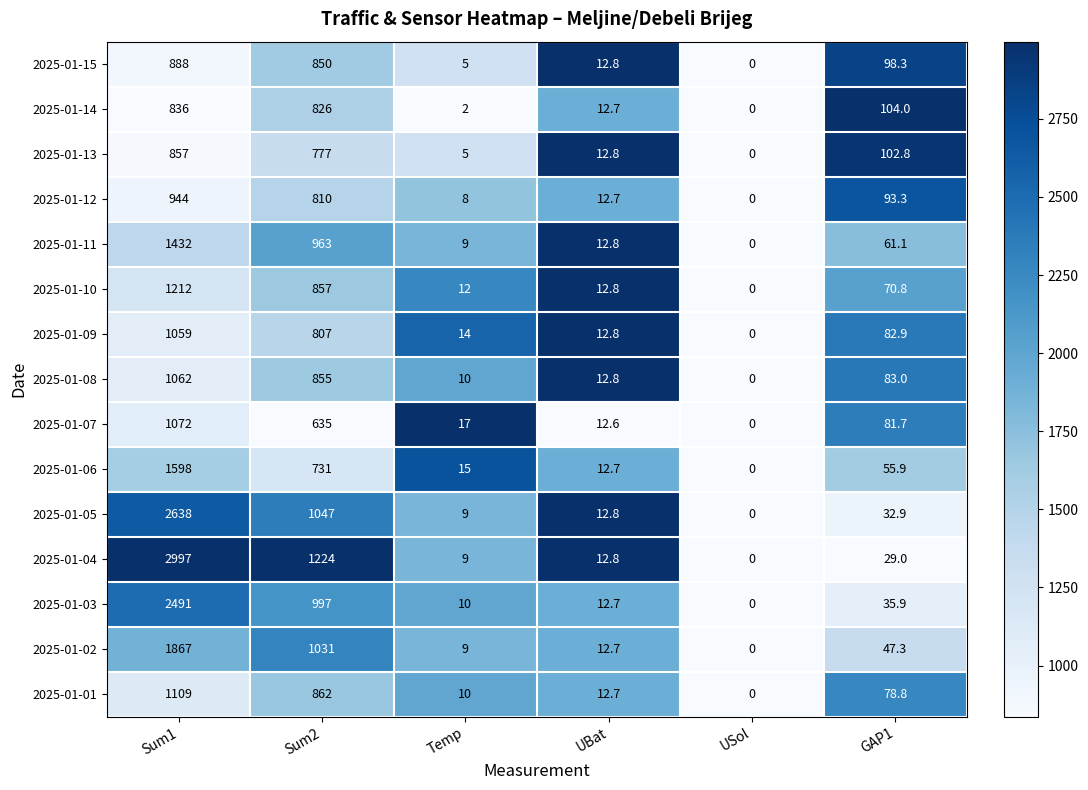

True or false: 2025-01-15 has a value of 586.4 at Sum1.

False